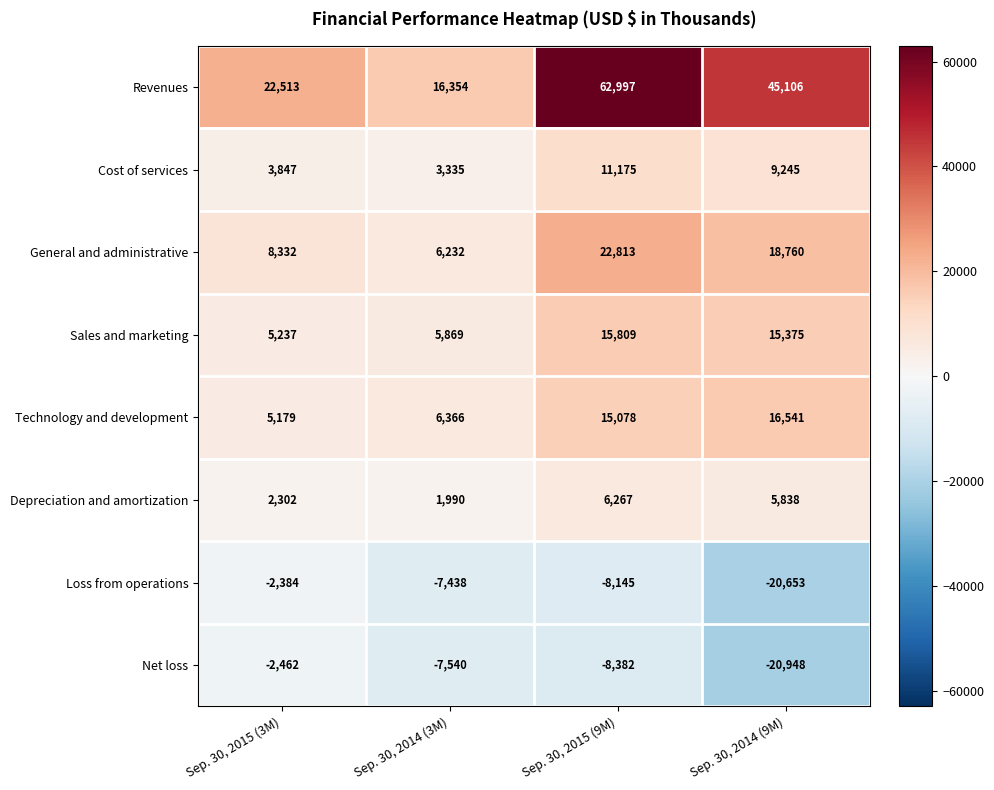

How many distinct data groups are displayed?

8